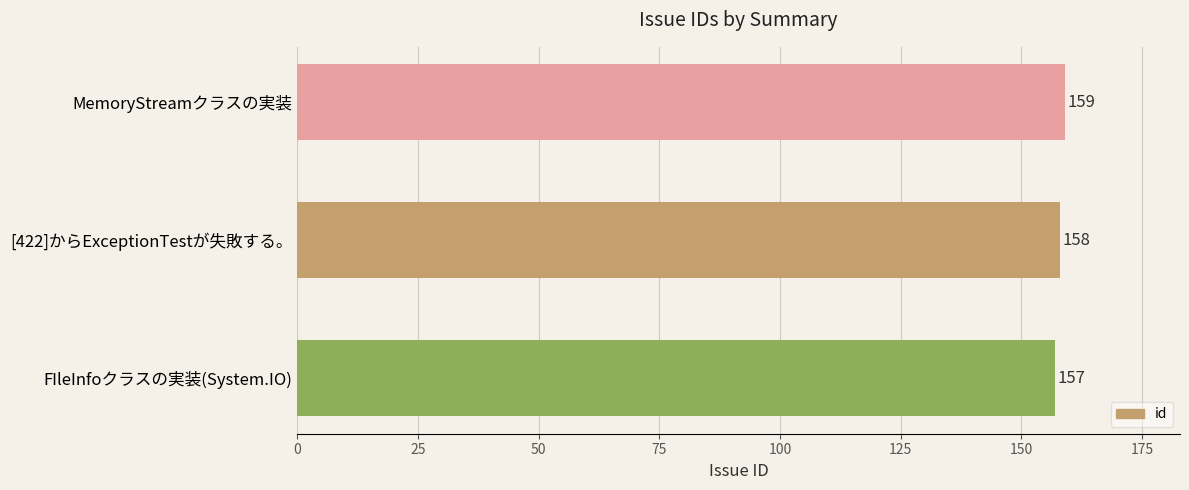

What is the value of the 2nd bar from the top?

158